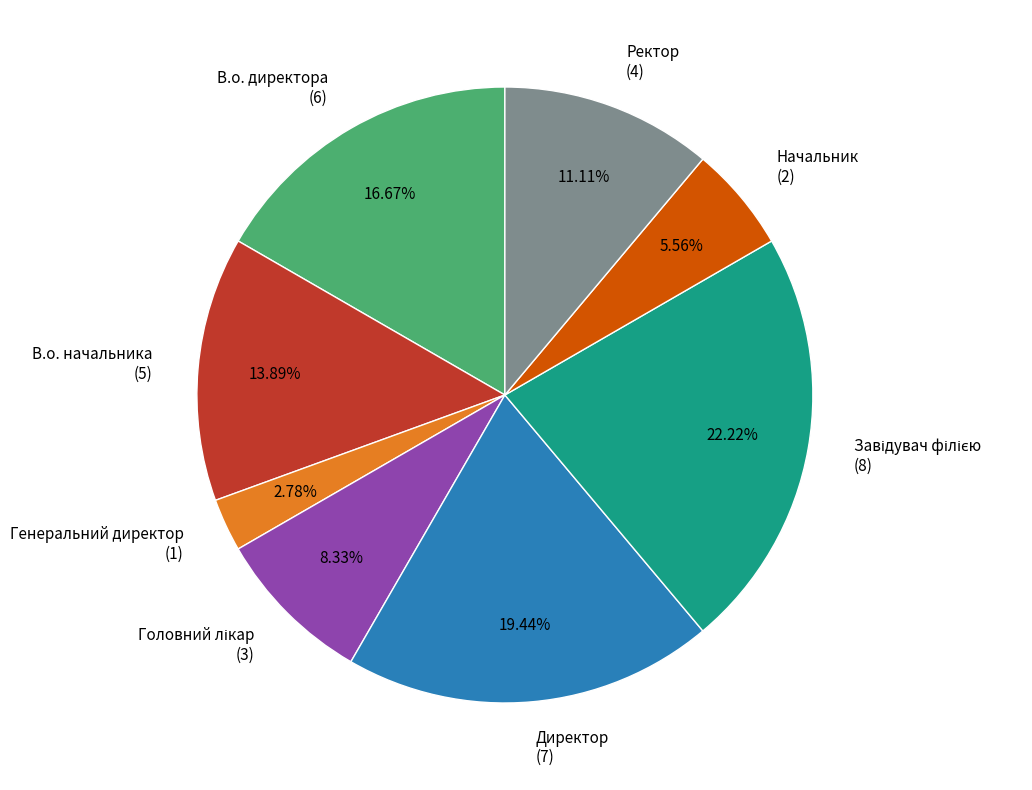

What percentage is the Генеральний директор slice, to the nearest percent?

3%